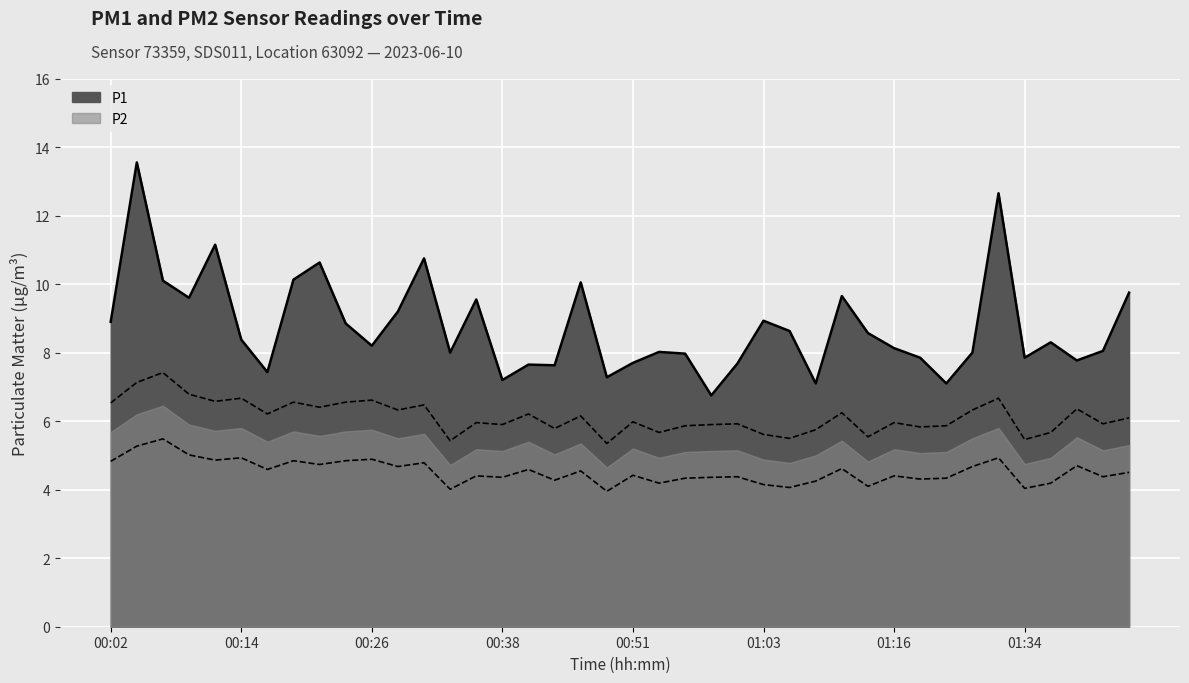

What is the lowest value of the P1 series?

6.8